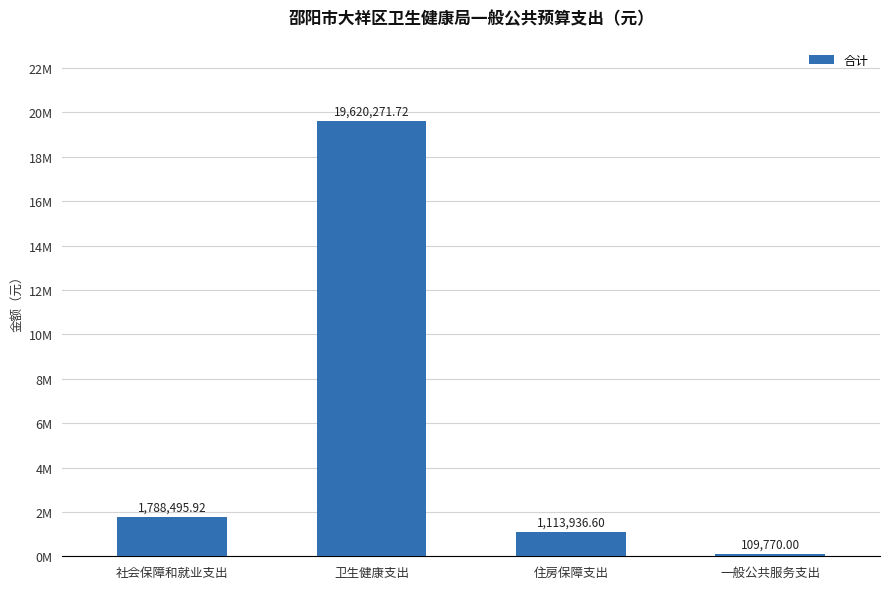

What is the sum of the values at 一般公共服务支出 and 住房保障支出?

1223706.6